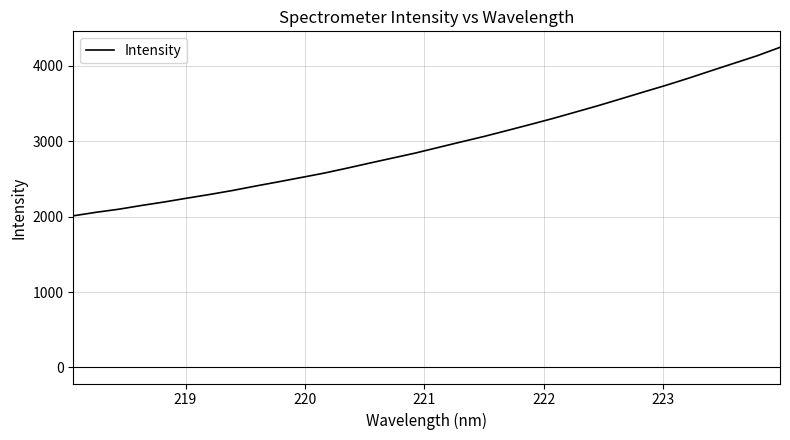

What is the greatest value displayed?

4243.9